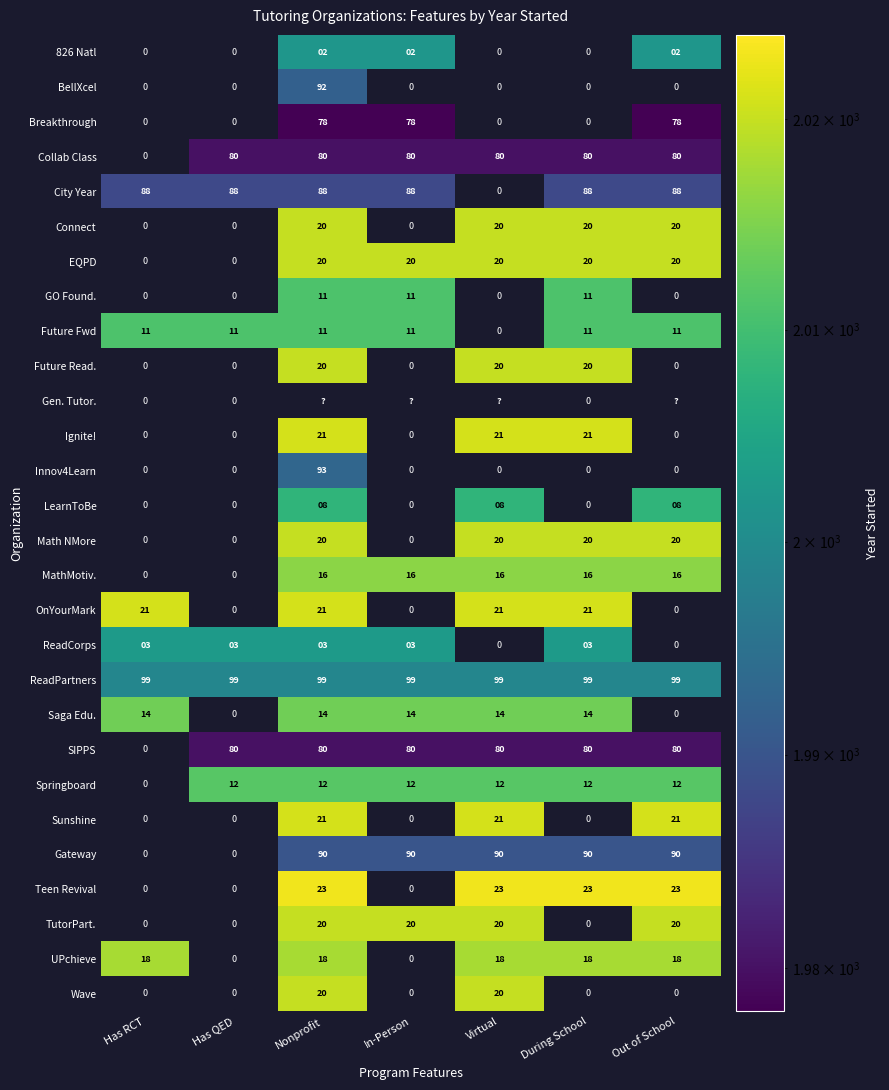

The LearnToBe series shows 8 at Nonprofit. True or false?

True